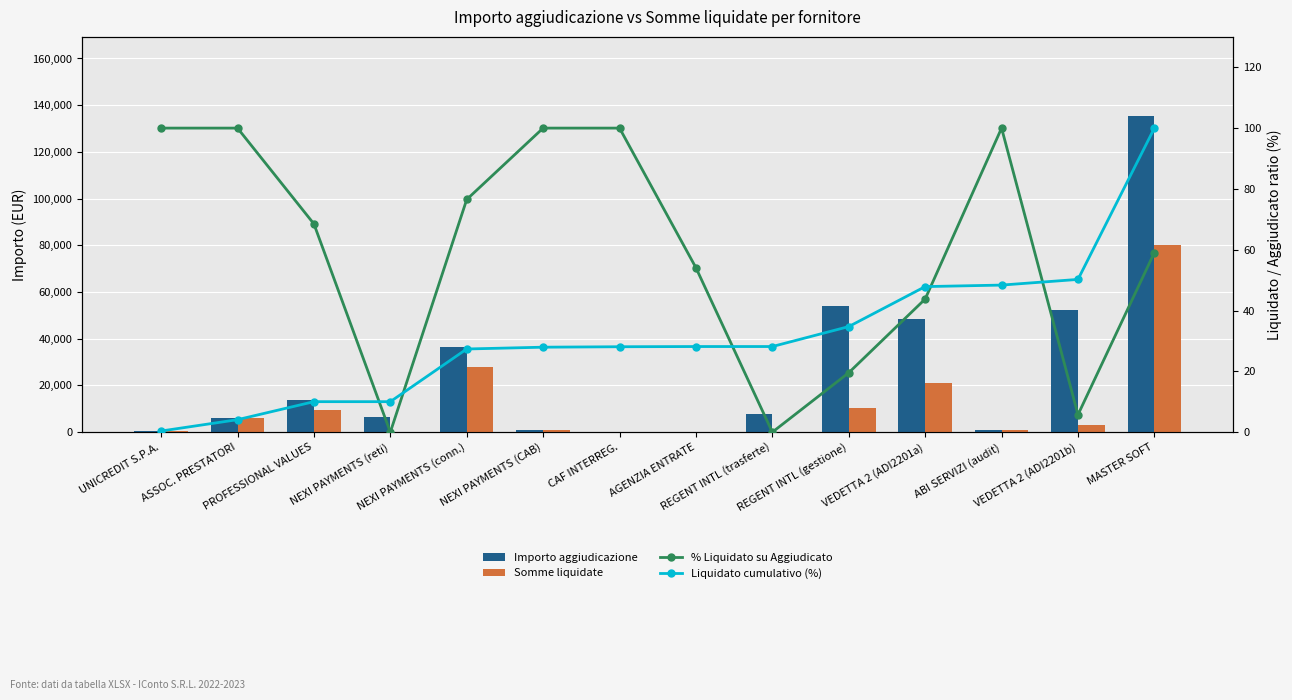

Reading right to left, extract all data points from this chart.

Importo aggiudicazione: 135400.0	52212.5	800.0	48266.4	54000.0	7620.0	200.0	235.4	950.0	36400.0	6400.0	13900.0	6000.0	600.0
Somme liquidate: 80000.0	2998.8	800.0	21134.4	10556.3	0.0	108.1	235.4	950.0	27855.0	0.0	9520.0	6000.0	600.0
% Liquidato su Aggiudicato: 59.1	5.7	100.0	43.8	19.5	0.0	54.1	100.0	100.0	76.5	0.0	68.5	100.0	100.0
Liquidato cumulativo (%): 100.0	50.2	48.4	47.9	34.7	28.2	28.2	28.1	27.9	27.4	10.0	10.0	4.1	0.4